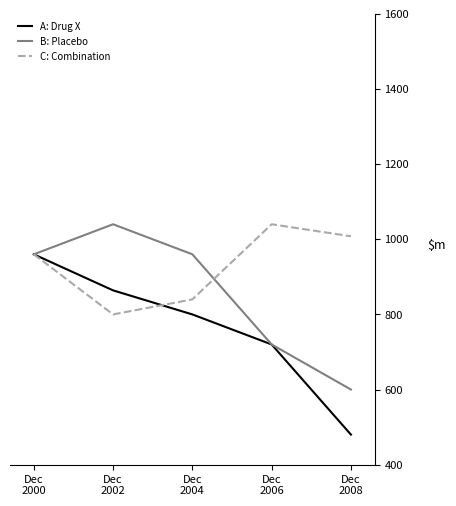

Count the A: Drug X values in the range 720 to 864.

3